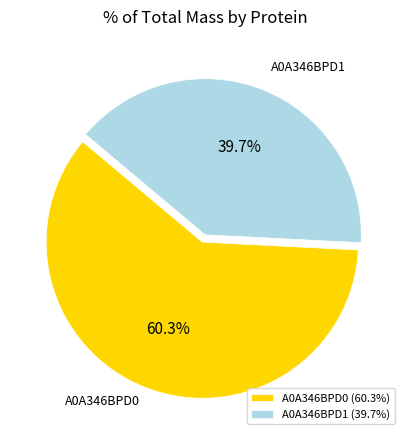

Which has a higher value, A0A346BPD1 or A0A346BPD0?

A0A346BPD0